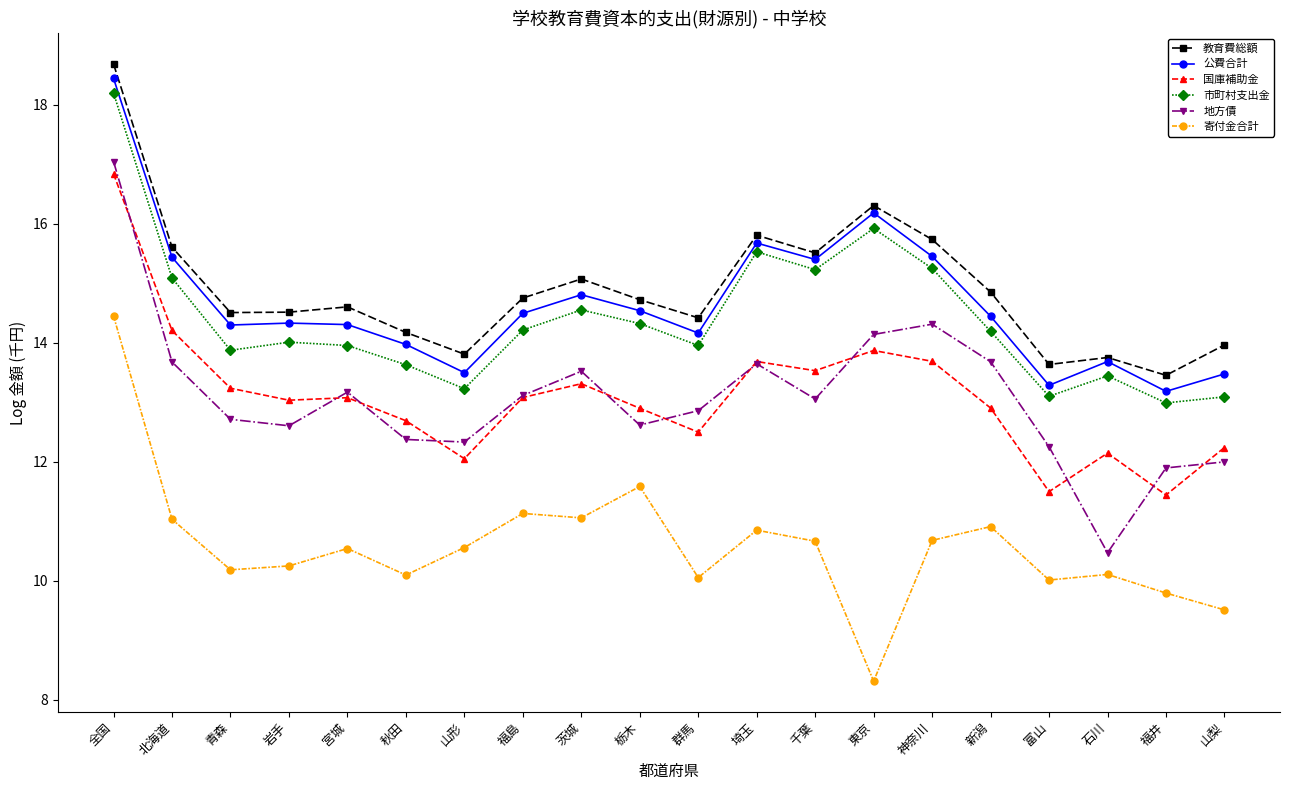

Is it true that 寄付金合計 equals 7.3 at 千葉?

False